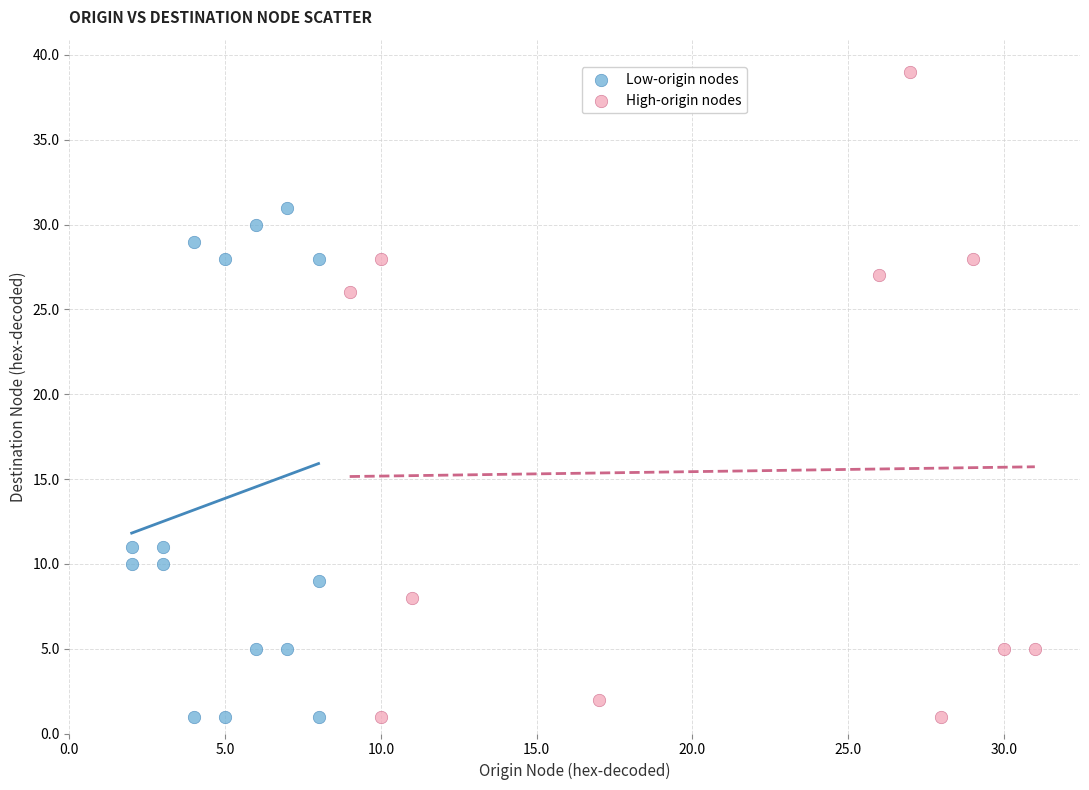

Which series has the widest spread of Y values?

High-origin nodes